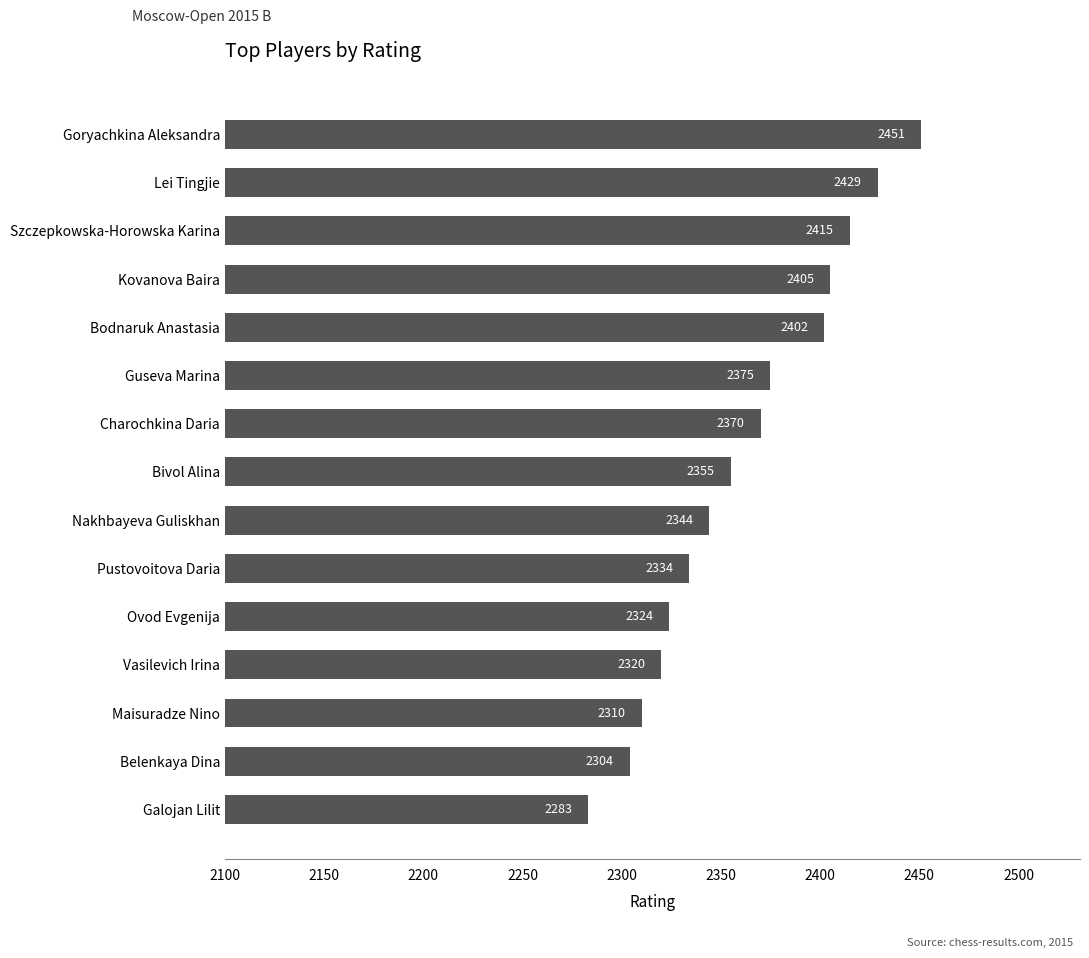

How many data points are less than 2355?

7